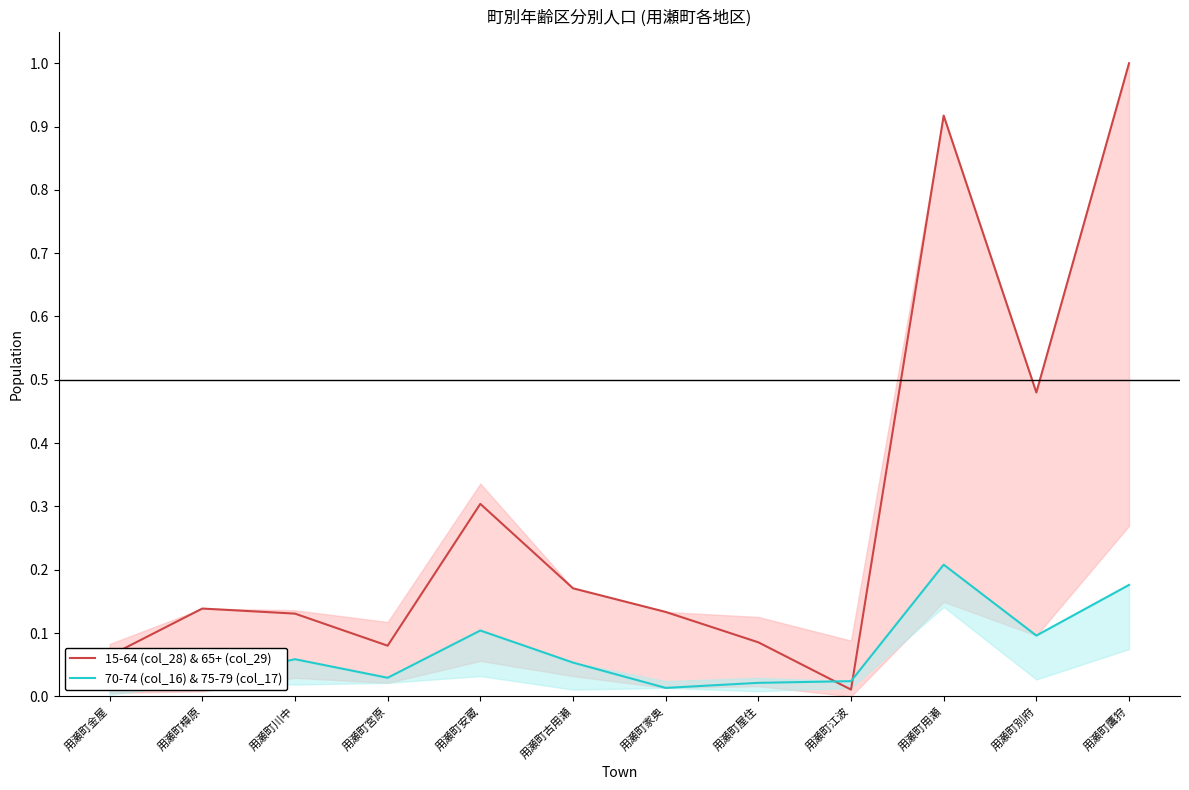

What are all the series names shown in the legend?

15-64 (col_28) & 65+ (col_29), 70-74 (col_16) & 75-79 (col_17)